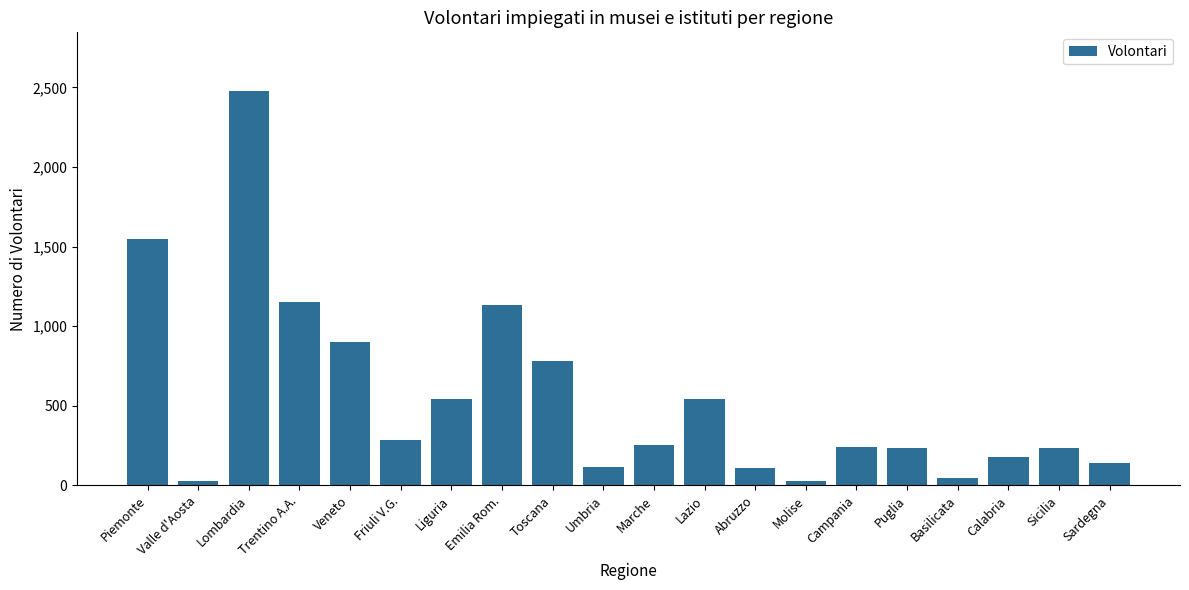

The value at Piemonte is 1549. True or false?

True